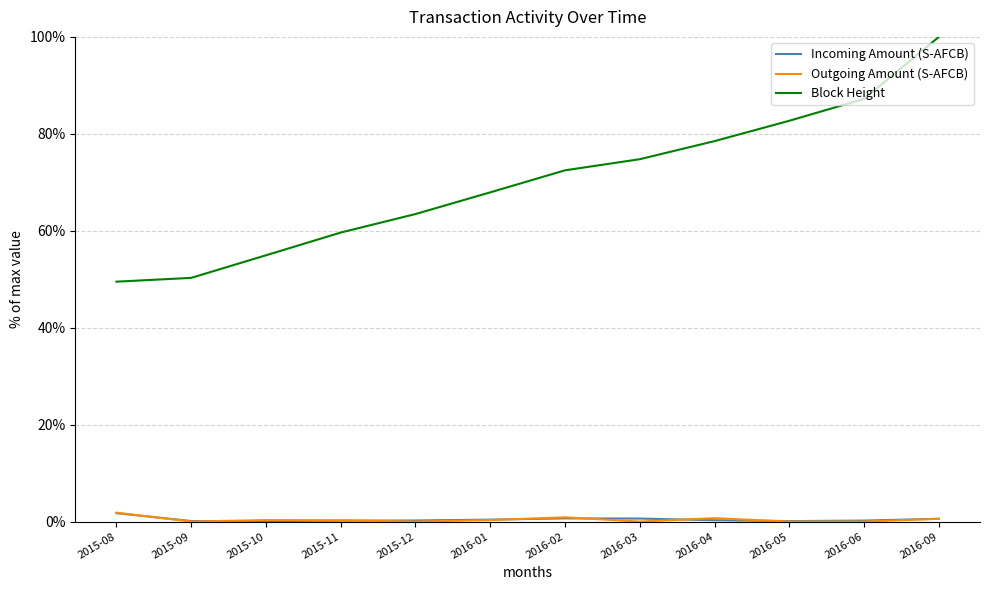

True or false: Incoming Amount (S-AFCB) and Block Height cross at least once.

False